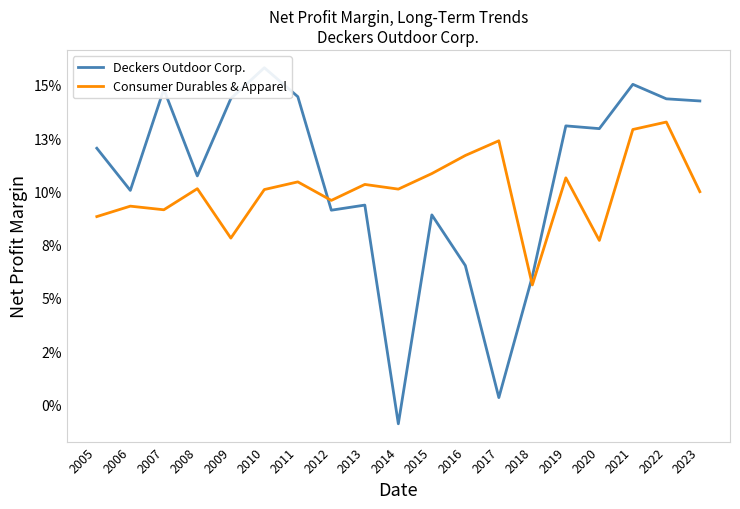

At which category does Deckers Outdoor Corp. reach its first local valley?

2006